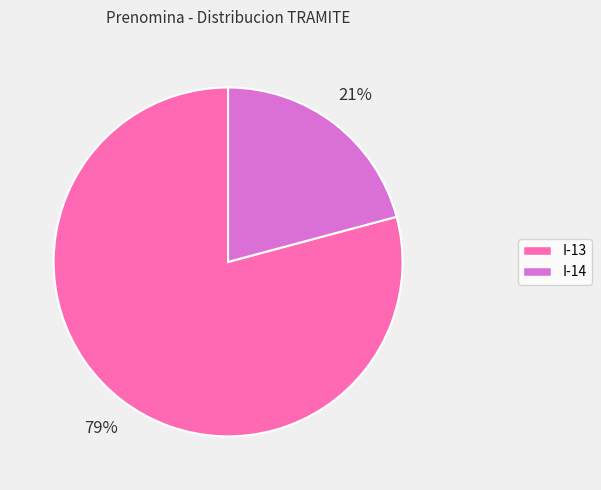

Is there any slice that represents more than half of the pie?

Yes